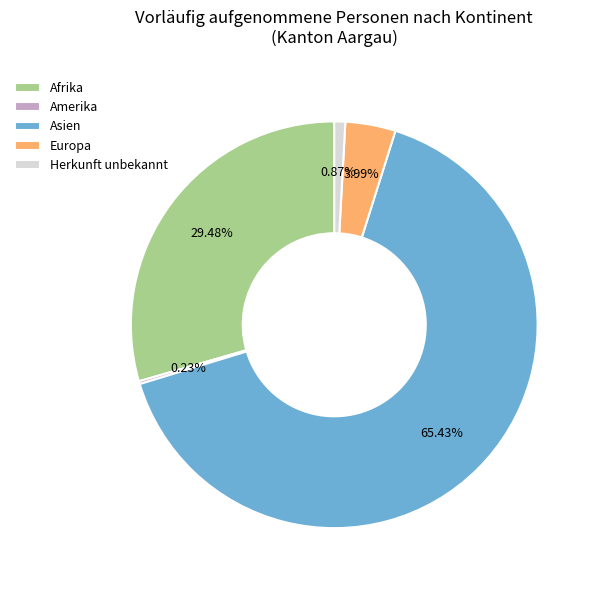

What is the largest slice in the pie chart?

Asien